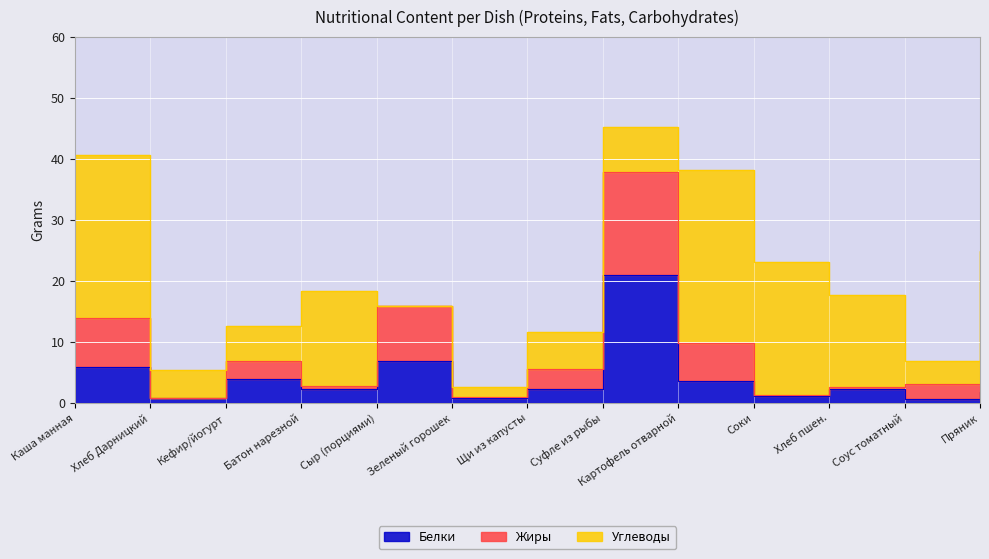

Where does the Жиры series first go above 3?

Каша манная